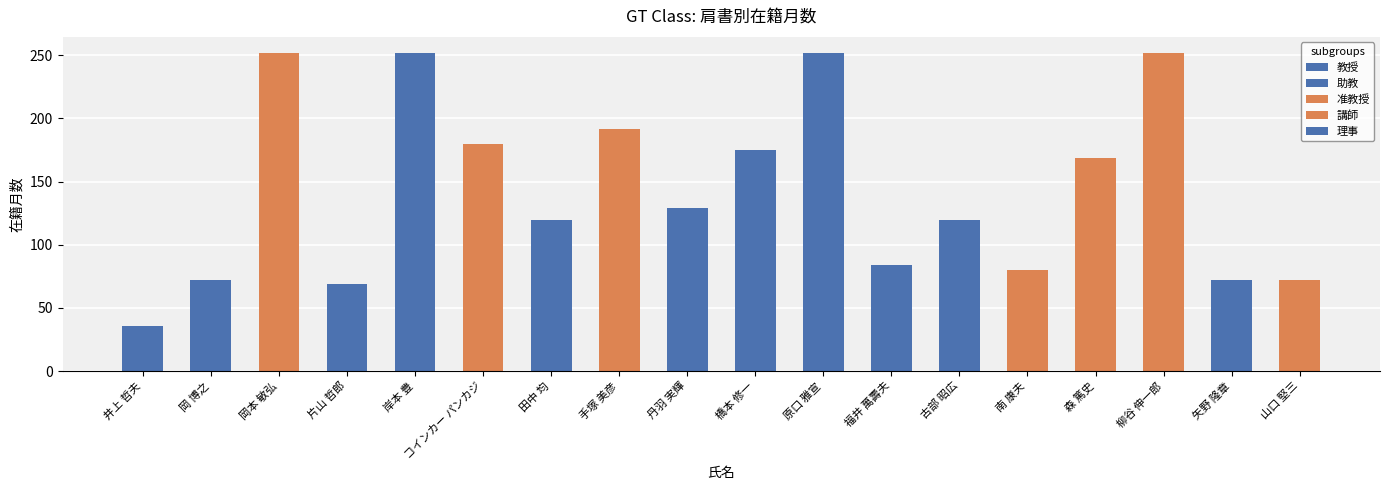

What is the spread (max minus min) of values at 福井 萬壽夫?

84